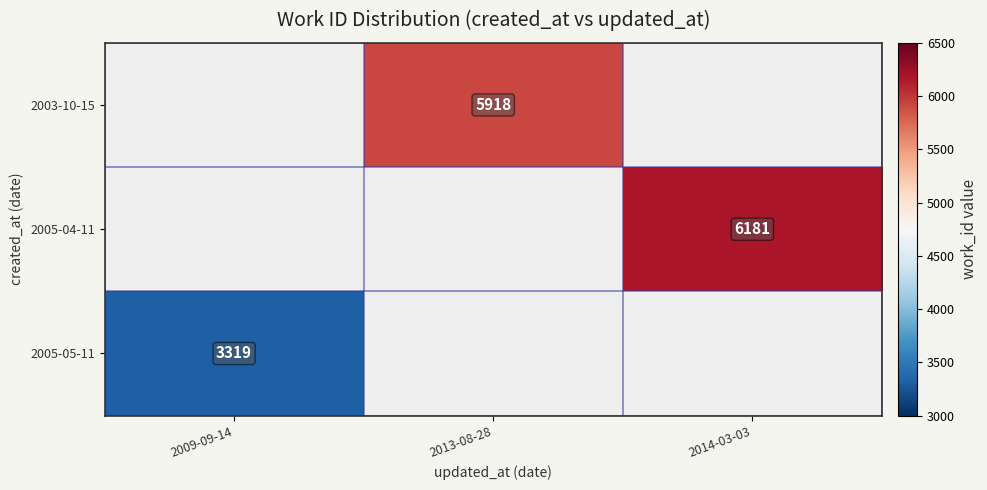

Which label corresponds to the largest value in the chart?

2014-03-03